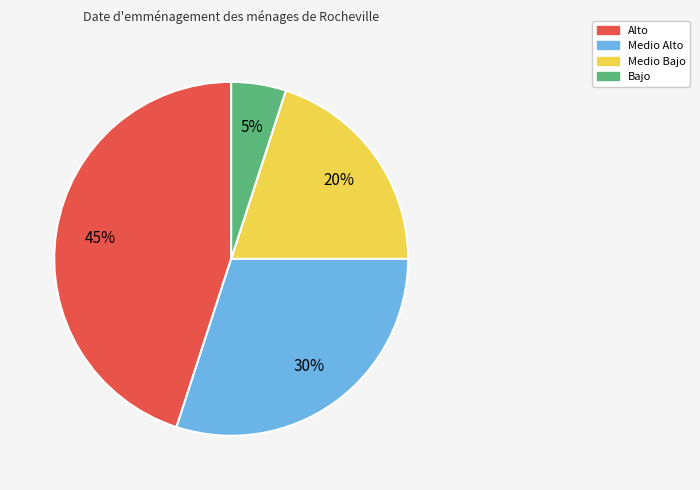

Which has a higher value, Bajo or Medio Alto?

Medio Alto